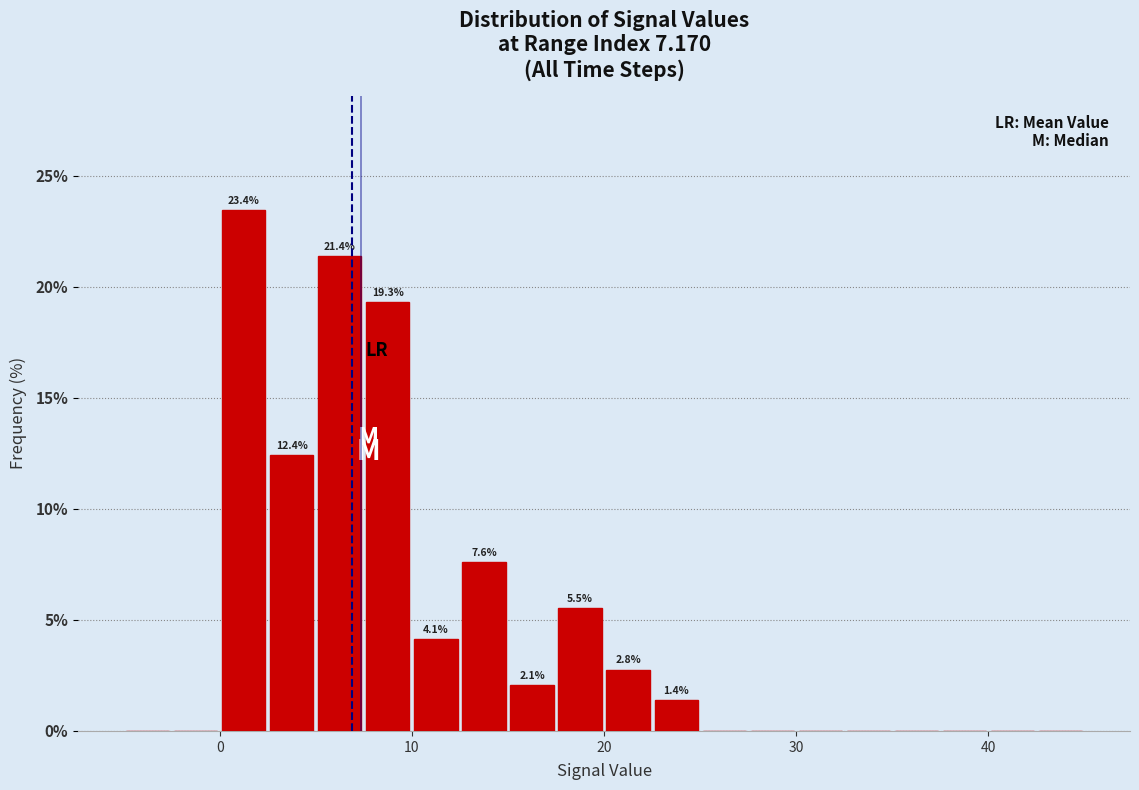

Read against the x-axis, roughly where is the centre of the tallest bar?

1